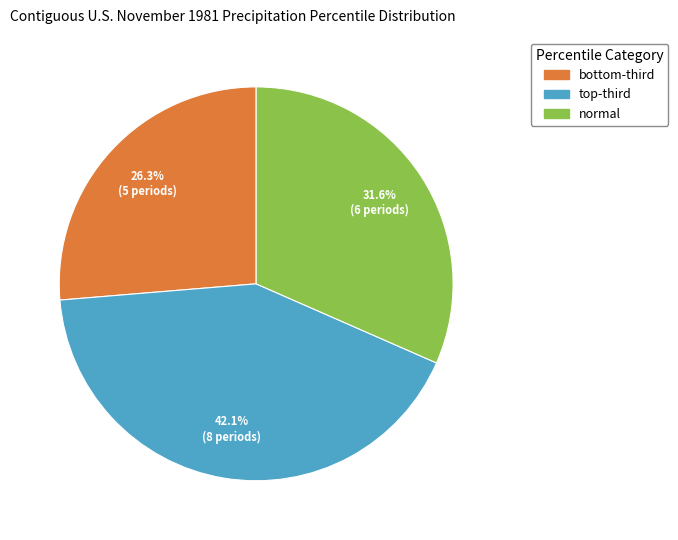

Which slice is the largest?

top-third